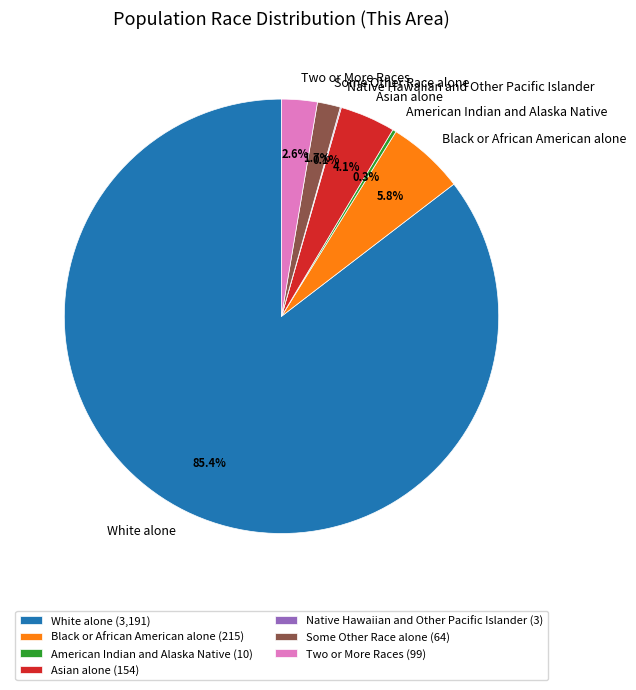

What percentage is the Two or More Races slice, to the nearest percent?

3%